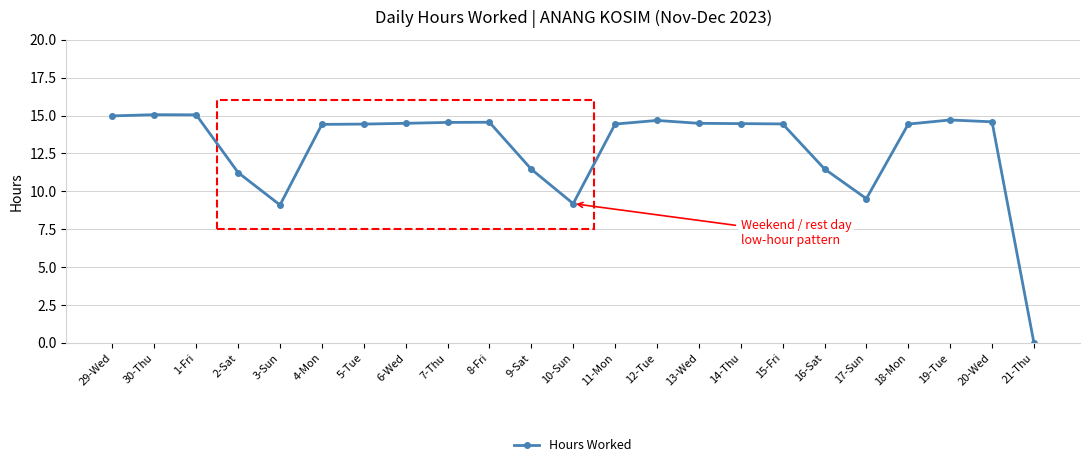

Which label corresponds to the smallest value in the chart?

21-Thu